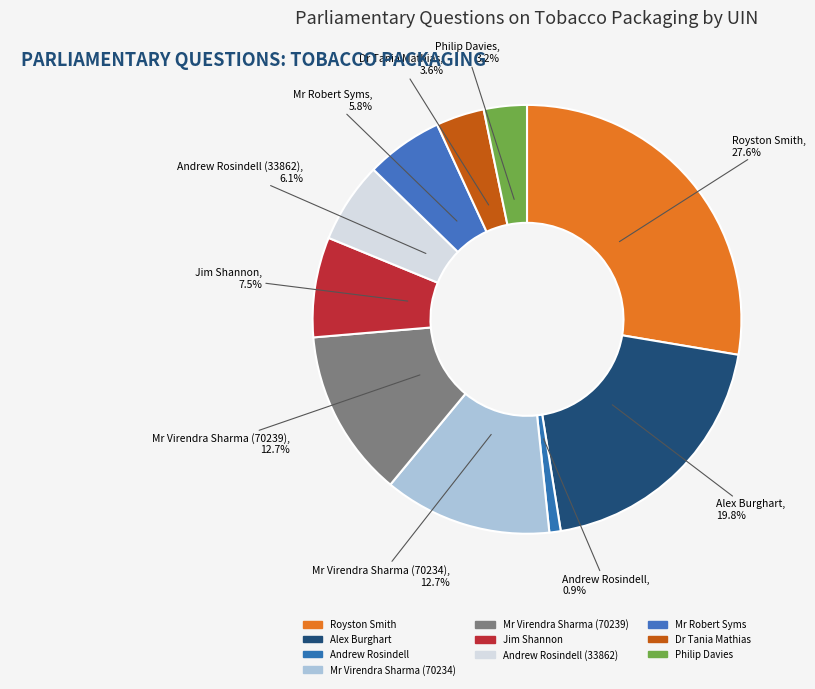

What is the largest slice in the pie chart?

Royston Smith